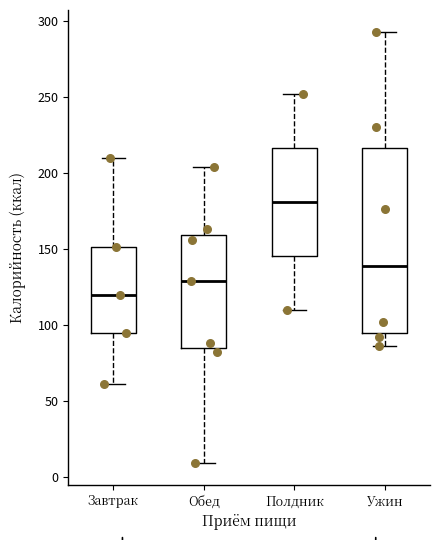

Where does the lower whisker of the box for Завтрак end on the y-axis? The values are not printed on the chart, so give them approximately, as read against the axis.

60